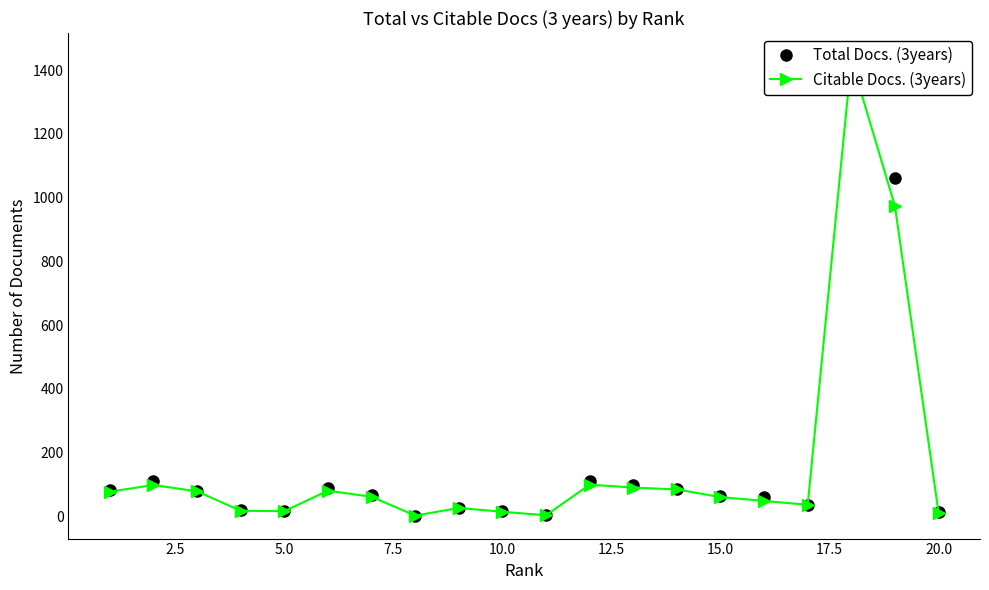

Rank the series by their average value, from lowest to highest.

Citable Docs. (3years), Total Docs. (3years)